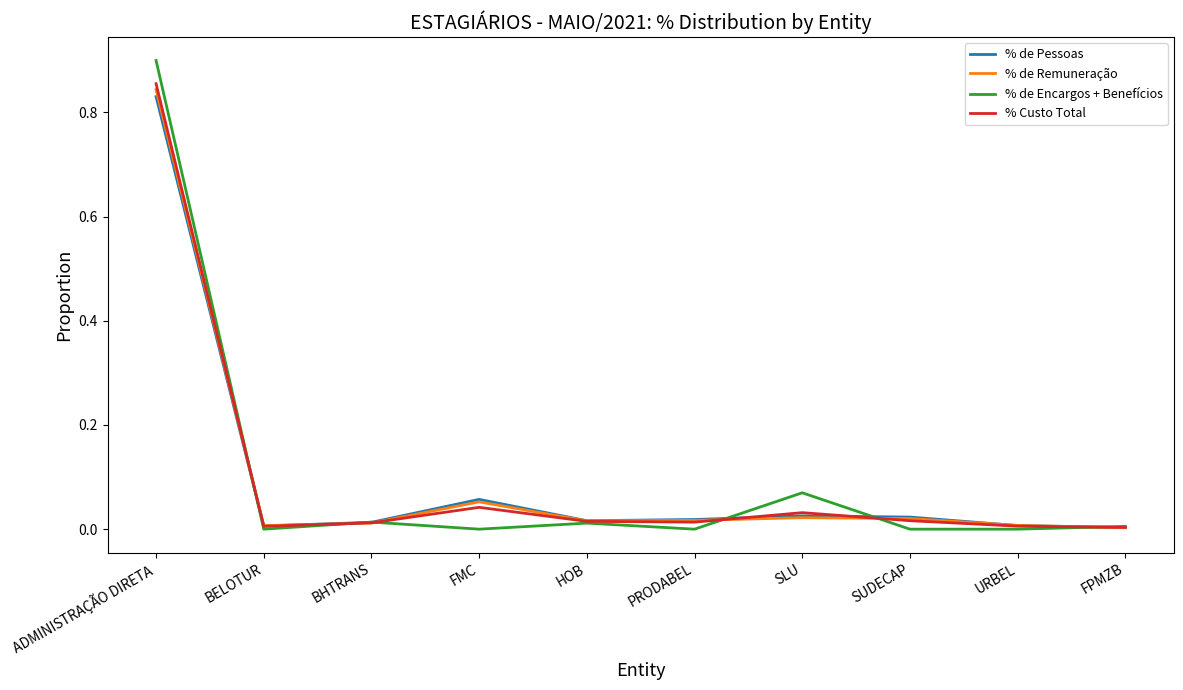

Which series has the largest range (max minus min)?

% de Encargos + Benefícios